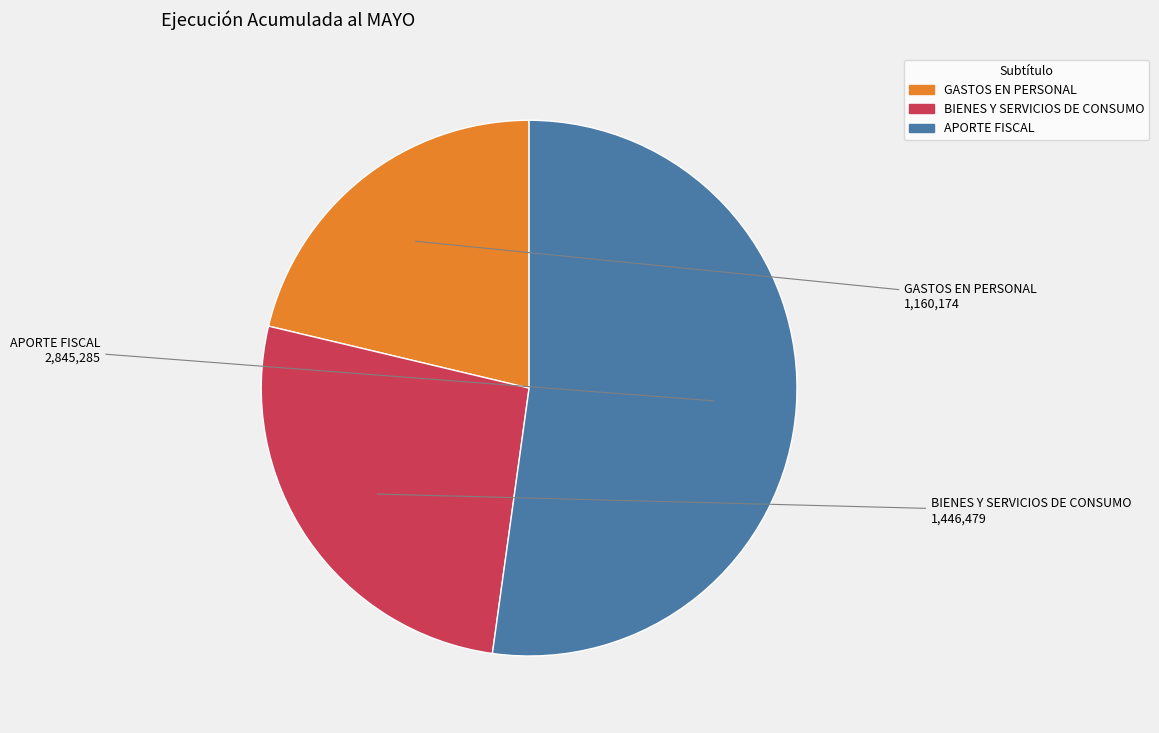

Combined, do APORTE FISCAL and BIENES Y SERVICIOS DE CONSUMO account for over 50%?

Yes